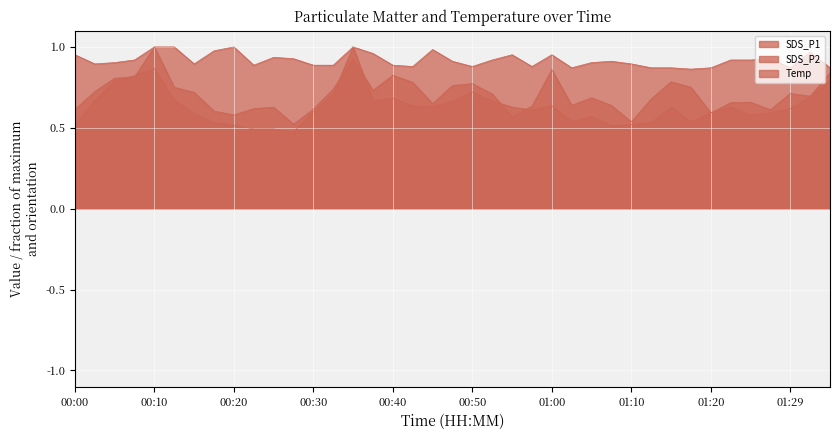

What position from the right is 00:05?

37